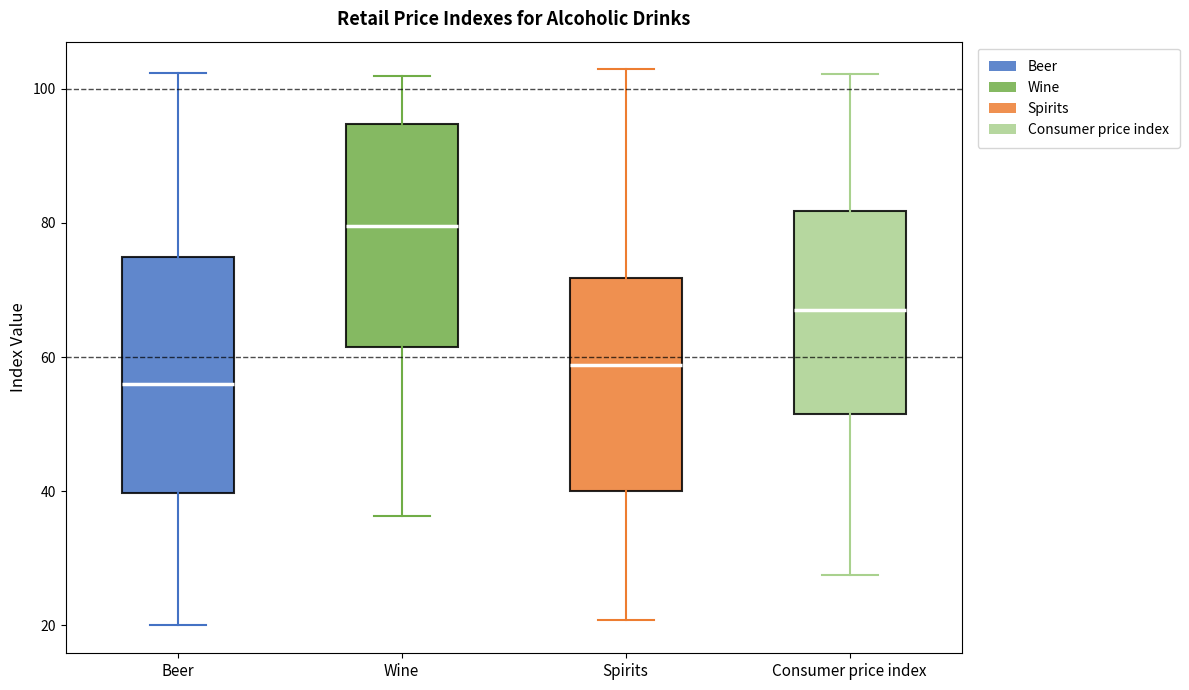

Reading left to right, read every box against the y-axis: the position of its median line, the range the box covers, and the ends of its whiskers. The values are not printed on the chart, so give them approximately, as read against the axis.

Beer: median 56, box 40 to 74, whiskers 20 to 102
Wine: median 80, box 62 to 94, whiskers 36 to 102
Spirits: median 58, box 40 to 72, whiskers 20 to 102
Consumer price index: median 66, box 52 to 82, whiskers 28 to 102